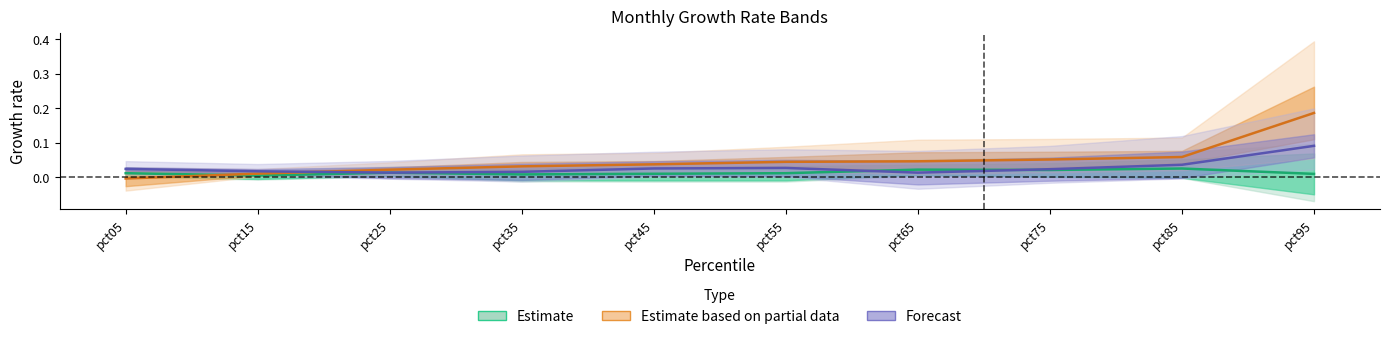

Rank the categories by Aug value from highest to lowest.

pct95, pct85, pct55, pct45, pct05, pct75, pct15, pct35, pct25, pct65